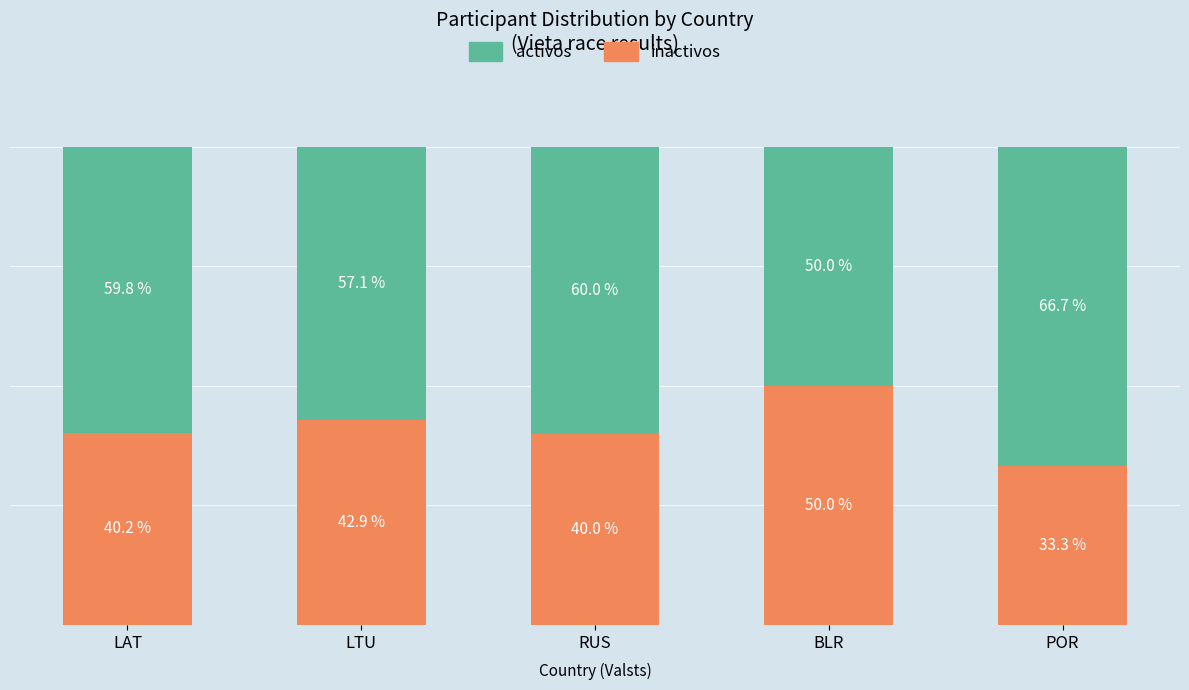

Are the bars horizontal?

No